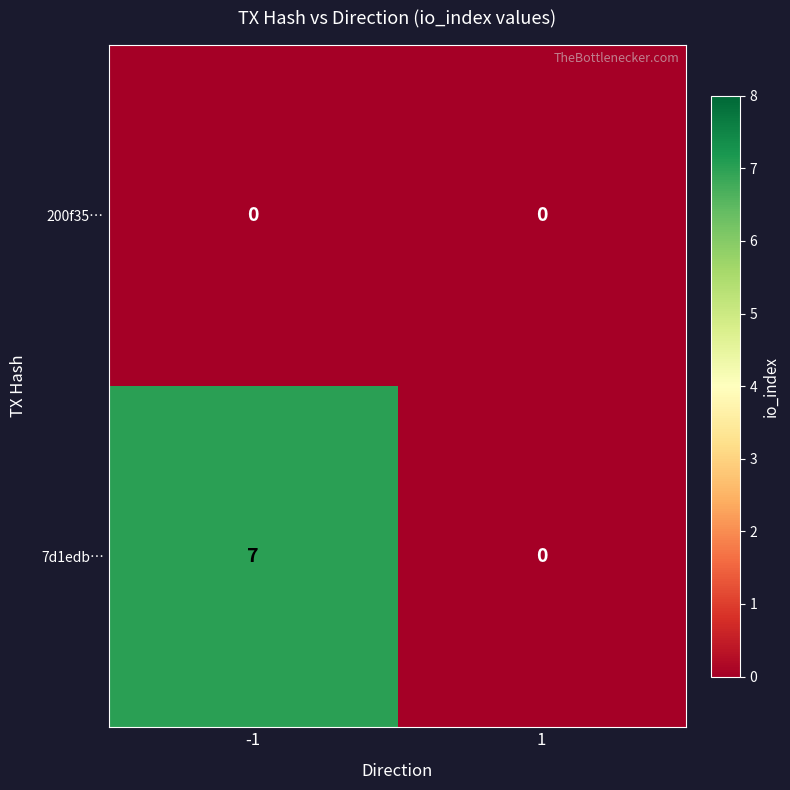

What is the maximum value shown in the chart?

7